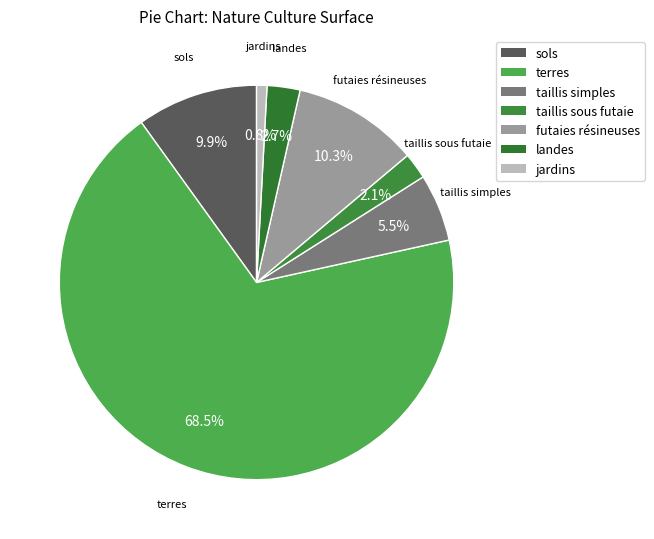

Combined, do jardins and taillis simples account for over 50%?

No